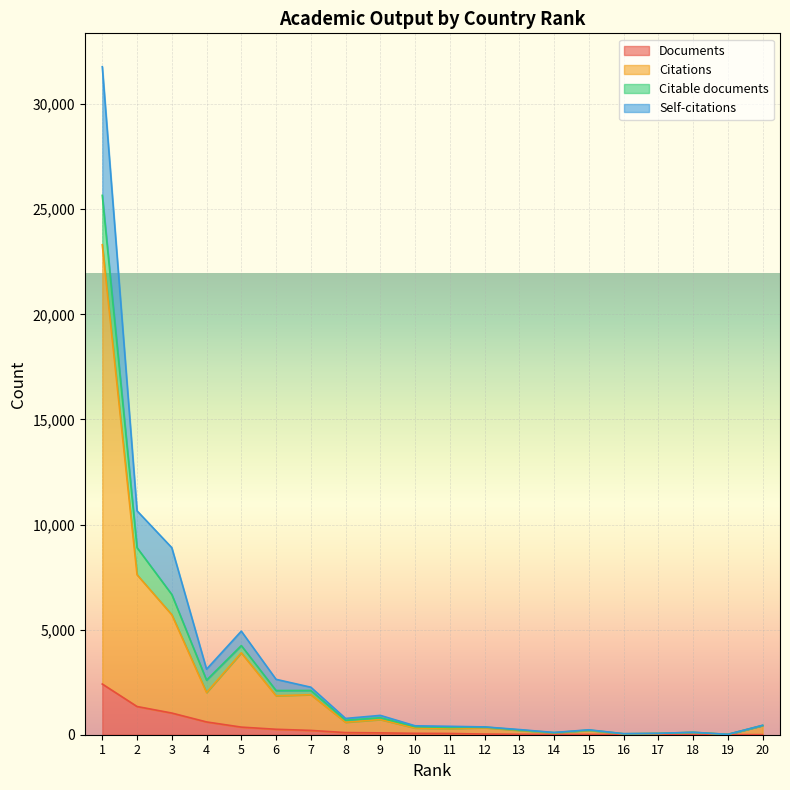

Does the chart display data point markers on the line(s)?

No